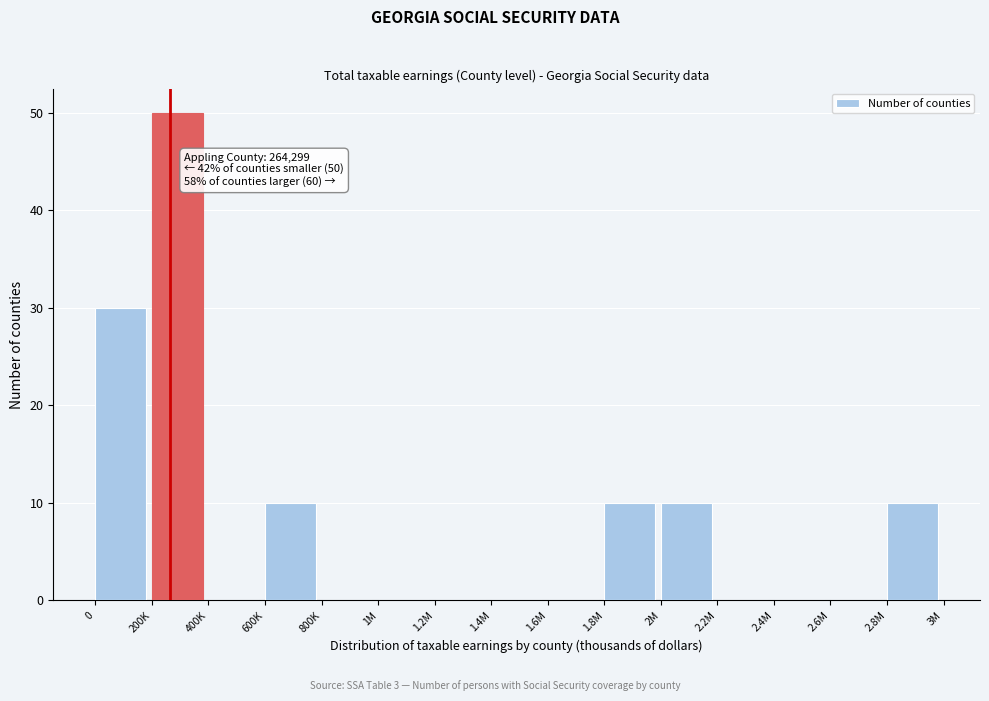

The value at 0 is 30. True or false?

True